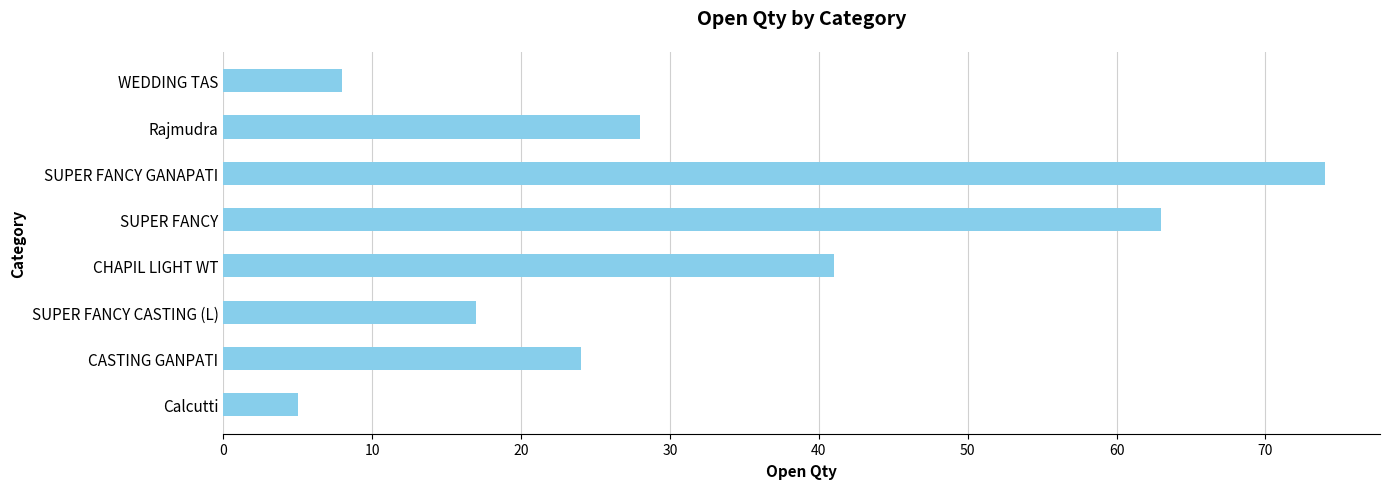

What is the minimum value shown in the chart?

5